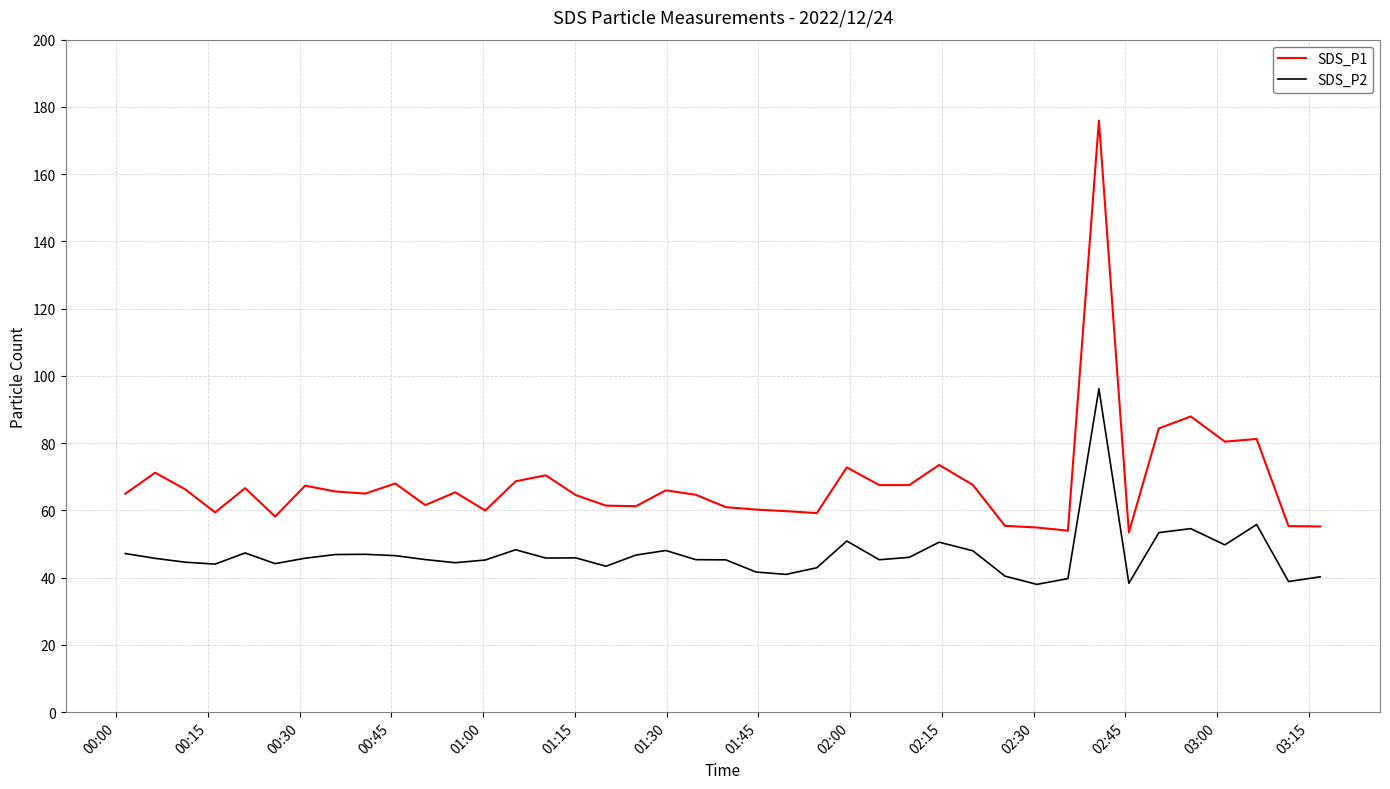

True or false: SDS_P1 and SDS_P2 intersect in this chart.

False